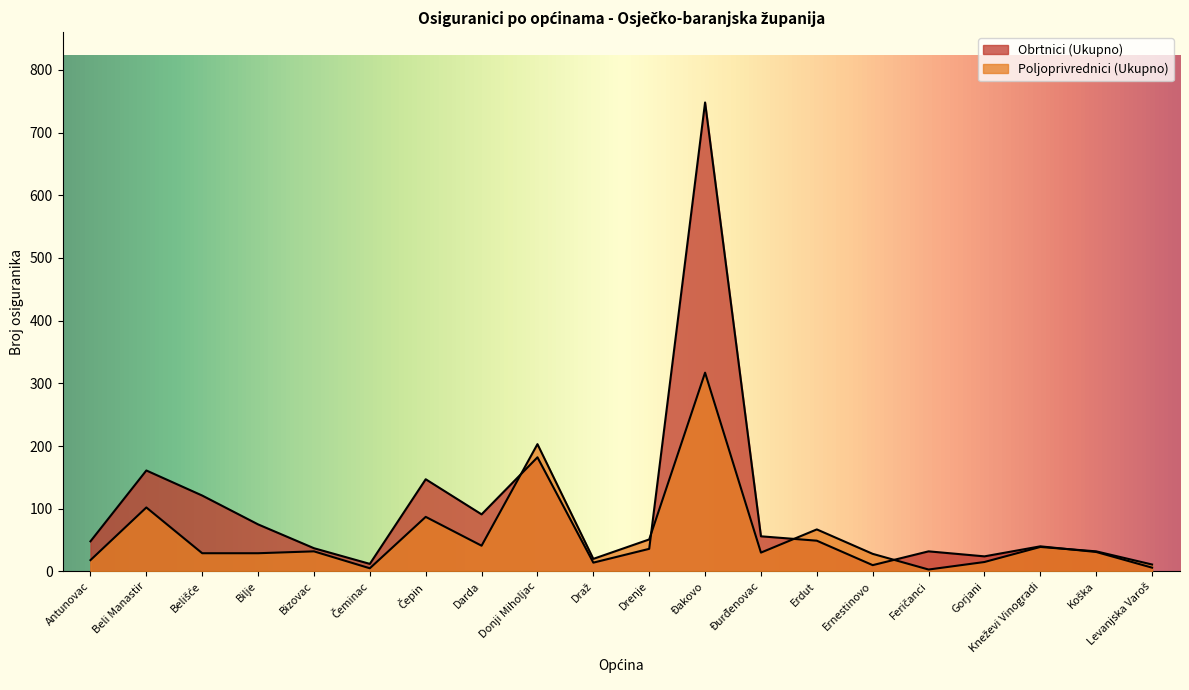

At which category does Obrtnici (Ukupno) reach its first local peak?

Beli Manastir